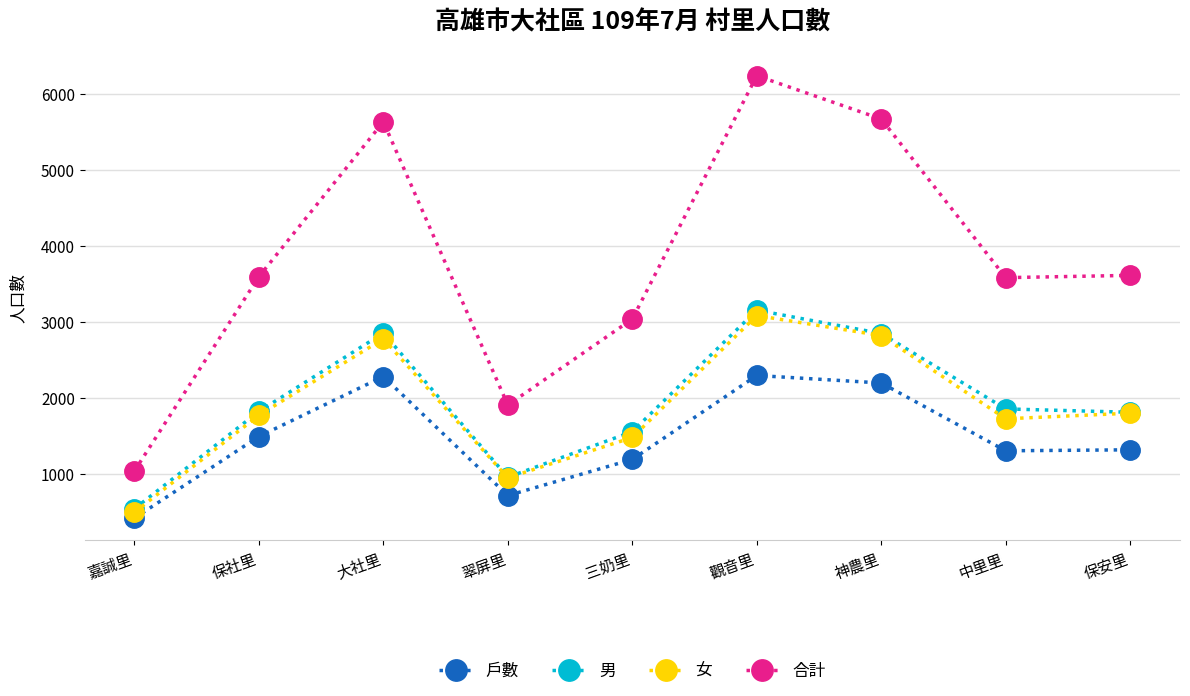

At 中里里, list the series in order from smallest to largest.

戶數, 女, 男, 合計